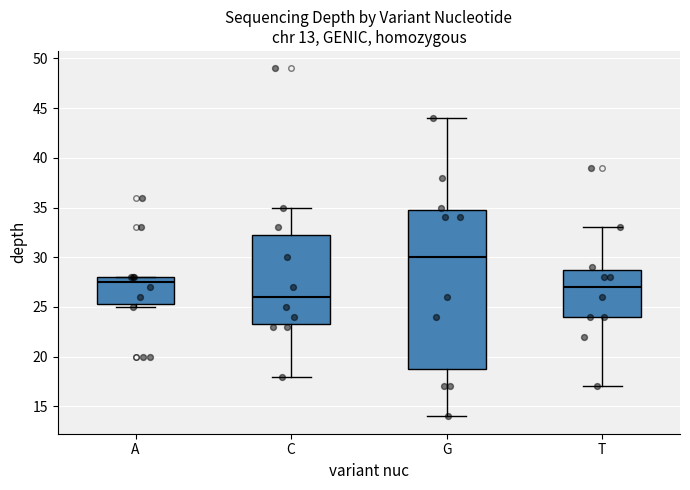

Which box is the tallest, from its lower edge to its upper edge?

G